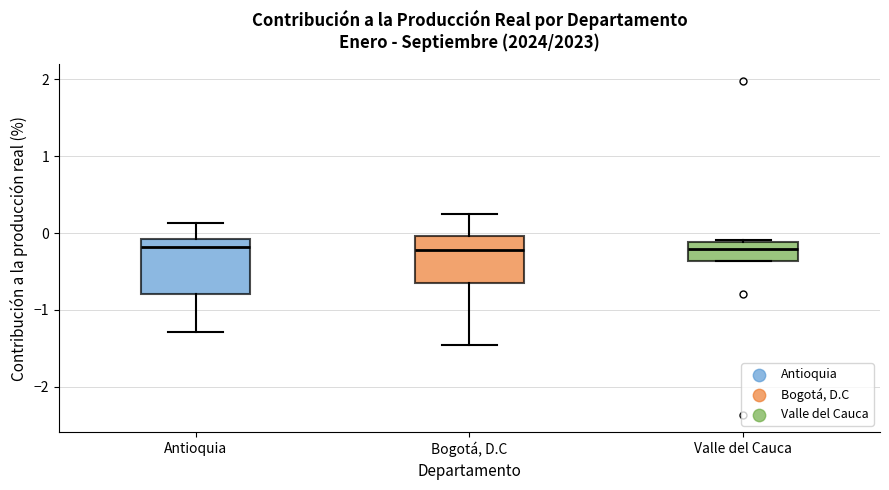

Reading left to right, transcribe this box plot: for each box, give where its median line is, the range the box spans, and where its two whiskers end, as read against the y-axis. The values are not printed on the chart, so give them approximately, as read against the axis.

Antioquia: median -0.2, box -0.8 to -0.1, whiskers -1.3 to 0.1
Bogotá, D.C: median -0.2, box -0.7 to 0.0, whiskers -1.5 to 0.2
Valle del Cauca: median -0.2, box -0.4 to -0.1, whiskers -0.4 to -0.1